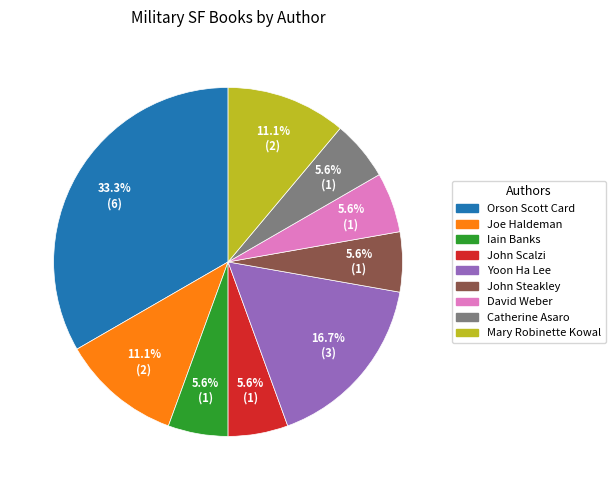

What is the ratio of the value at David Weber to the value at Catherine Asaro?

1.0